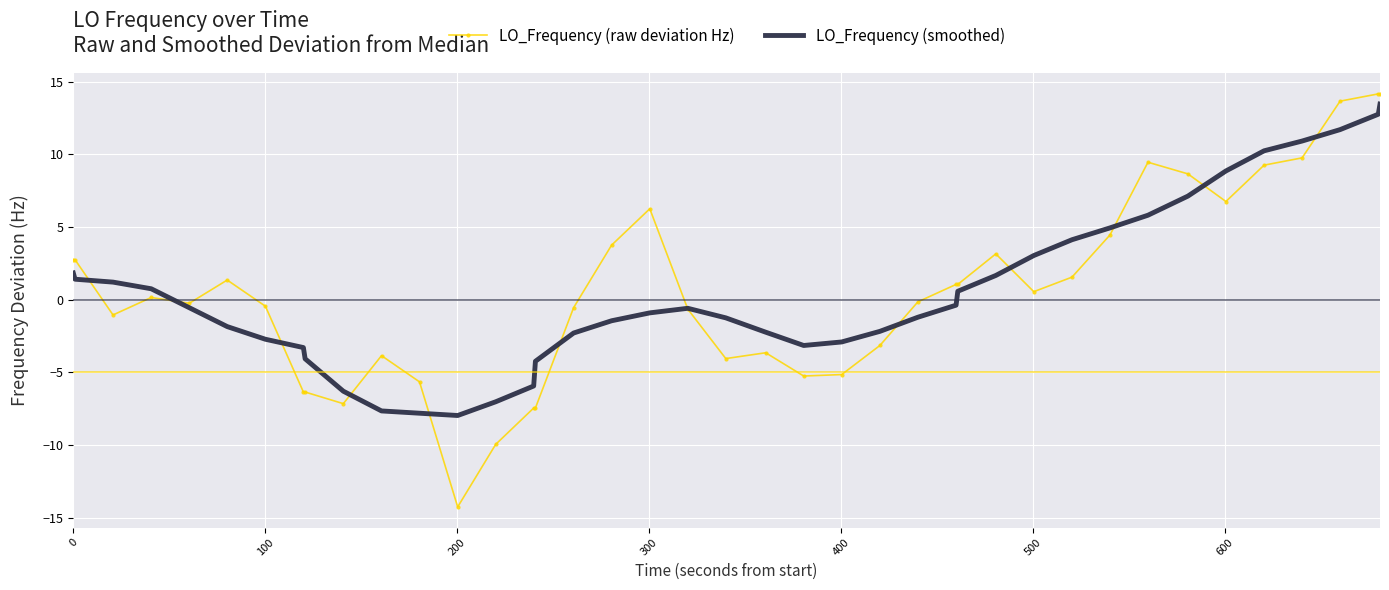

Which series has the widest spread of values?

LO_Frequency (raw deviation Hz)